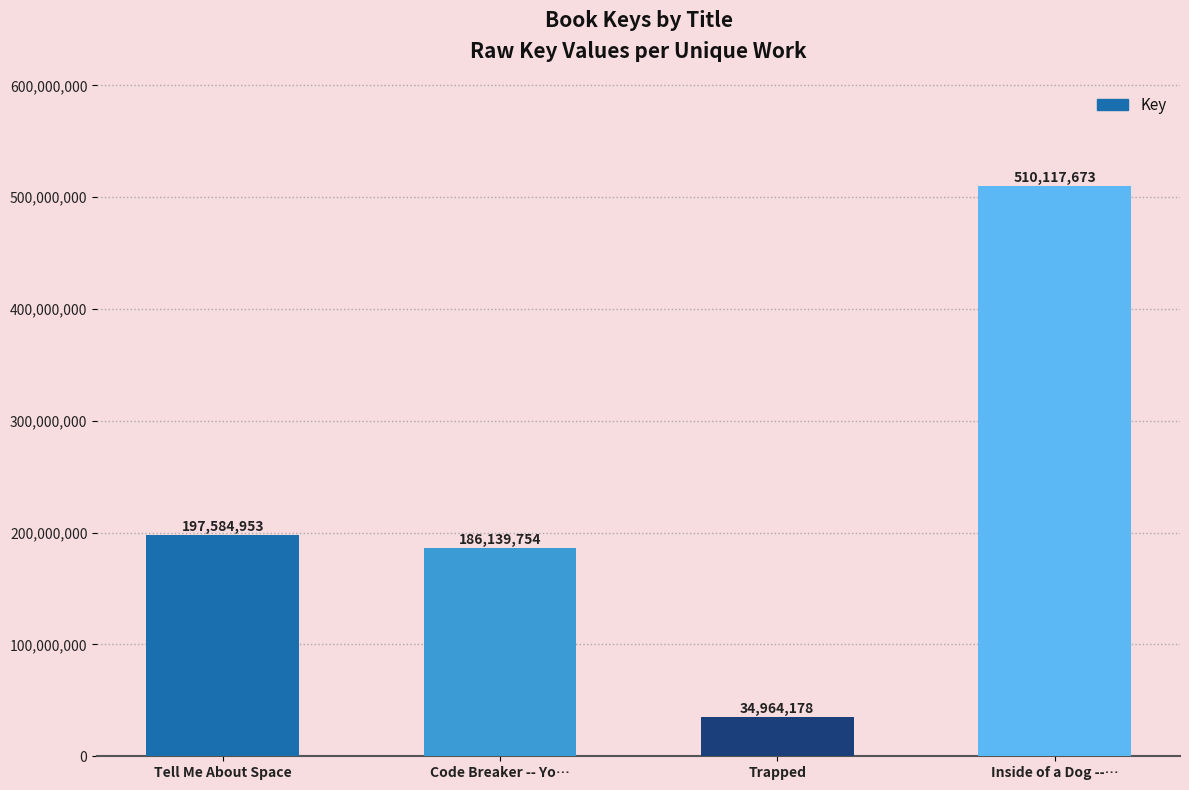

What value does the data have at Trapped?

34964178